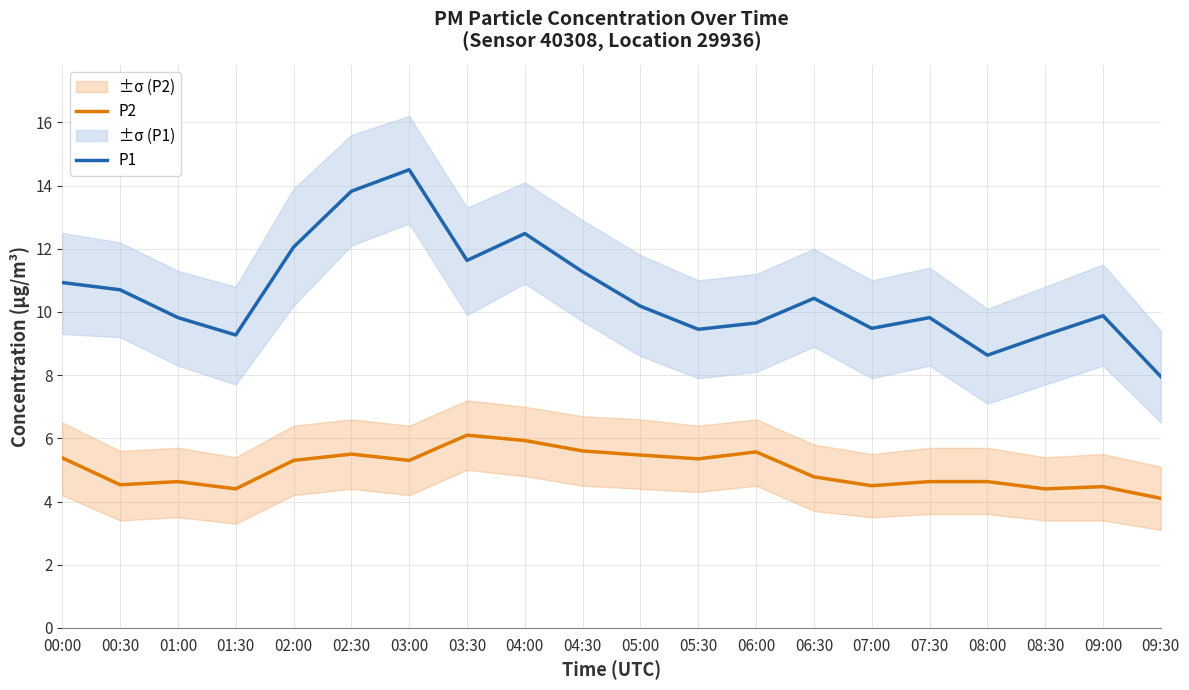

True or false: P1 and P2 cross at least once.

False